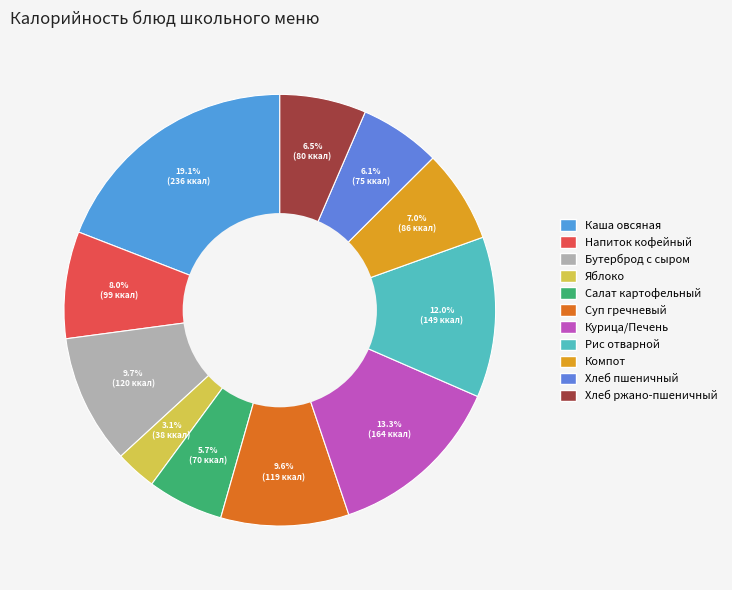

How many slices are in this pie chart?

11